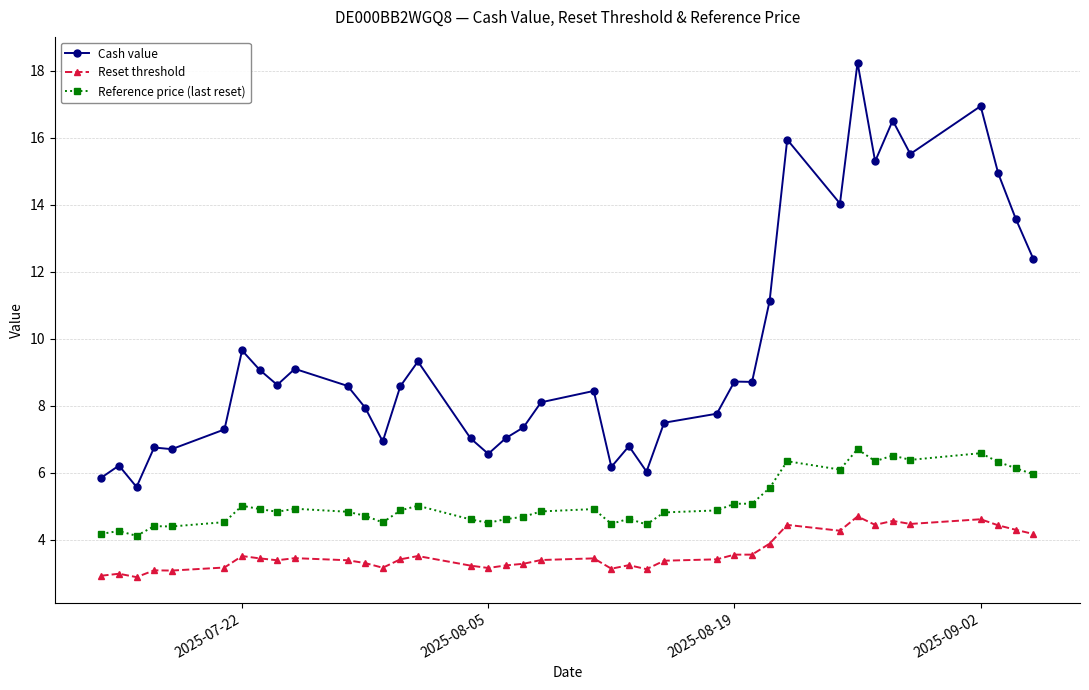

What is the sum of all Cash value values?

376.9